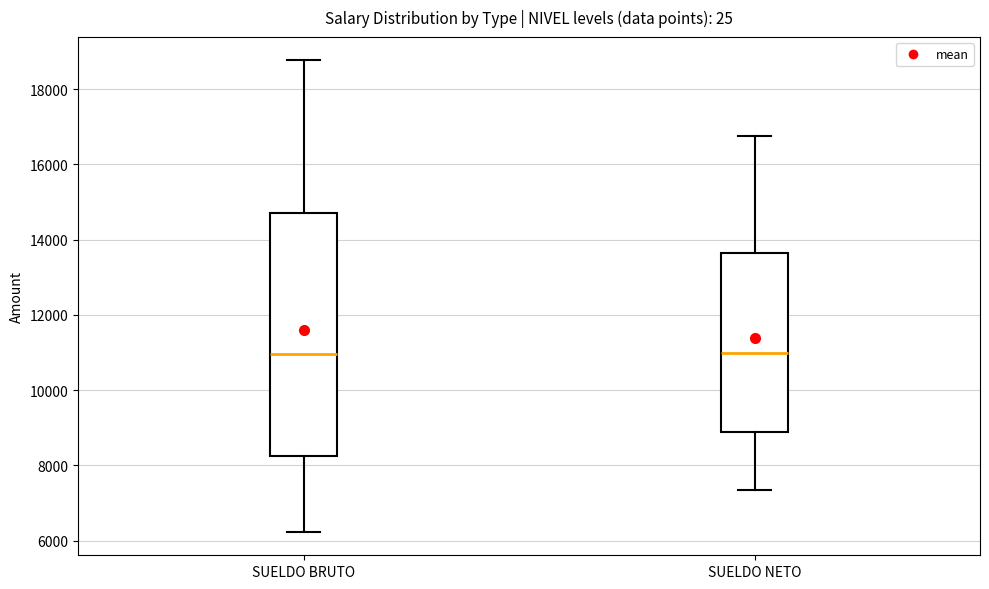

Reading left to right, read every box against the y-axis: the position of its median line, the range the box covers, and the ends of its whiskers. The values are not printed on the chart, so give them approximately, as read against the axis.

SUELDO BRUTO: median 11000, box 8200 to 14800, whiskers 6200 to 18800
SUELDO NETO: median 11000, box 8800 to 13600, whiskers 7400 to 16800